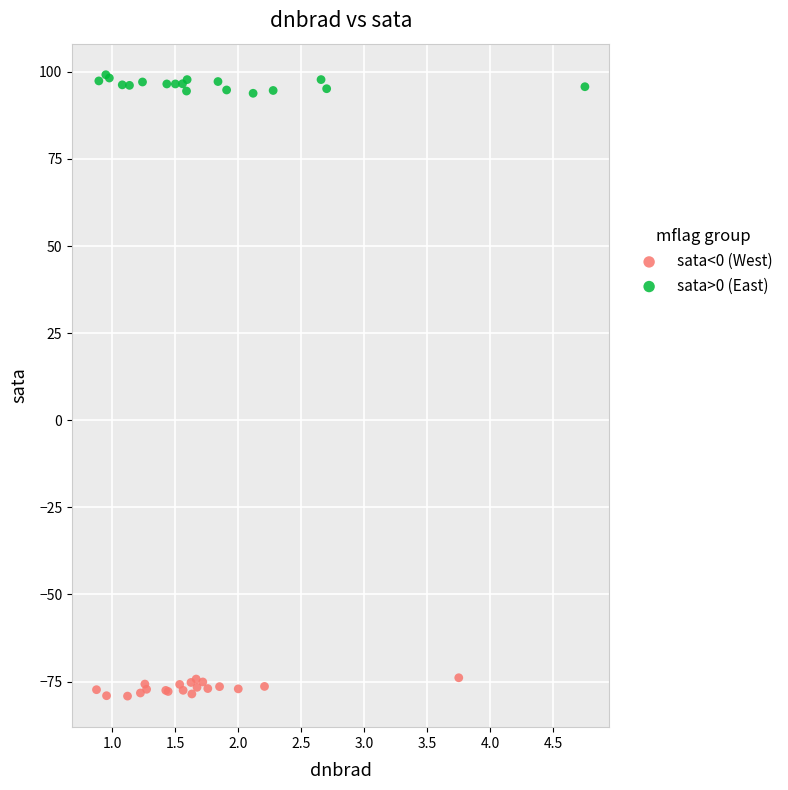

Which series contains the highest Y value?

sata>0 (East)